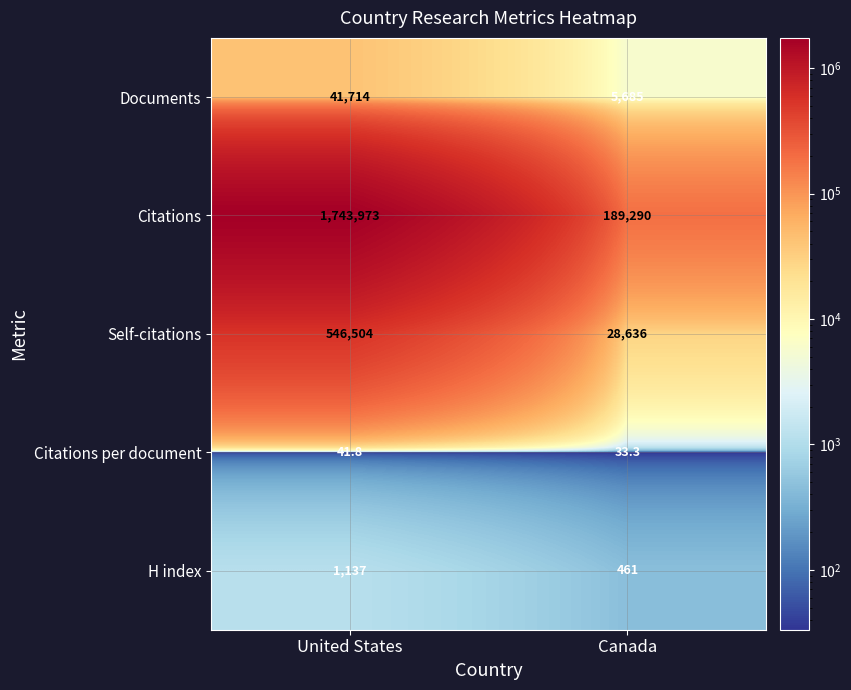

What is the total value across all series at Canada?

224105.3